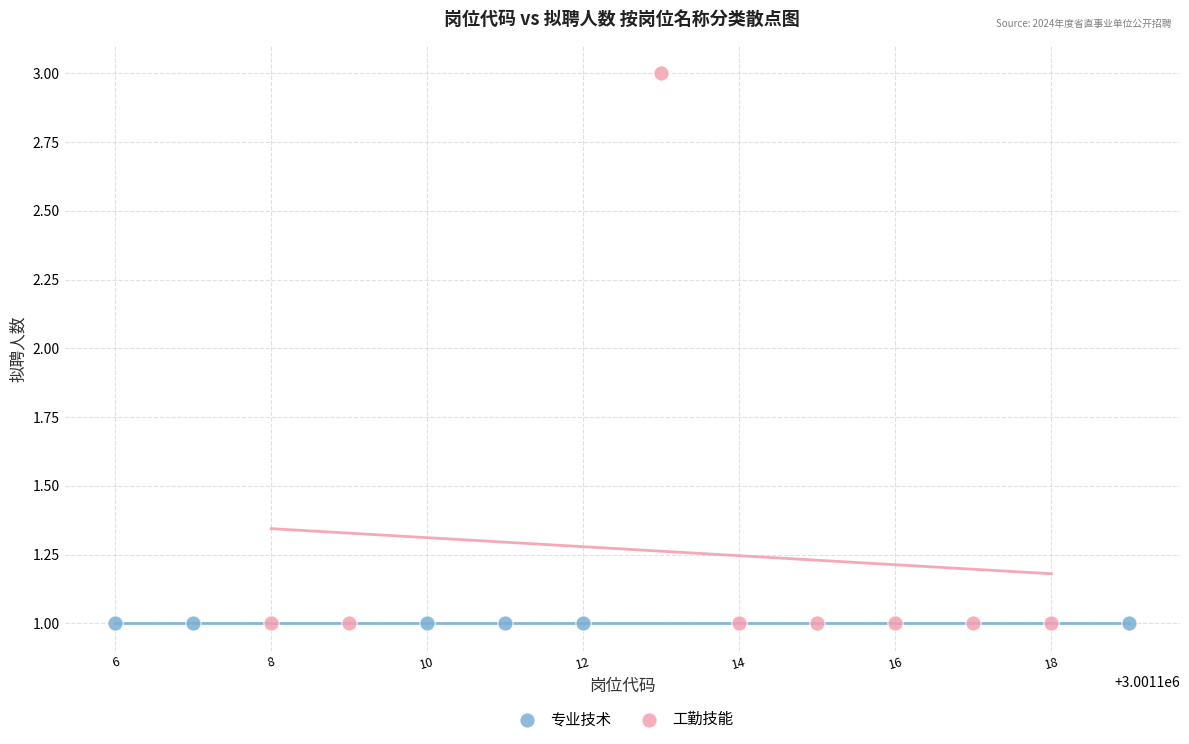

Which series reaches the maximum Y coordinate?

工勤技能